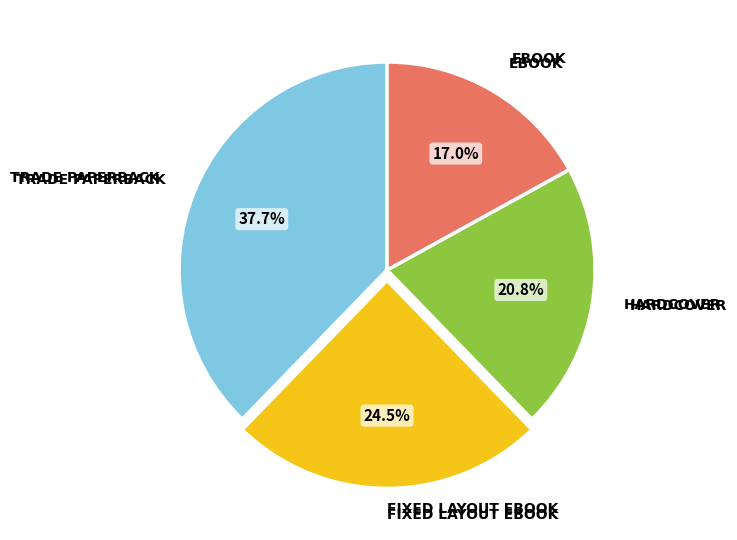

How many segments does this pie chart have?

4